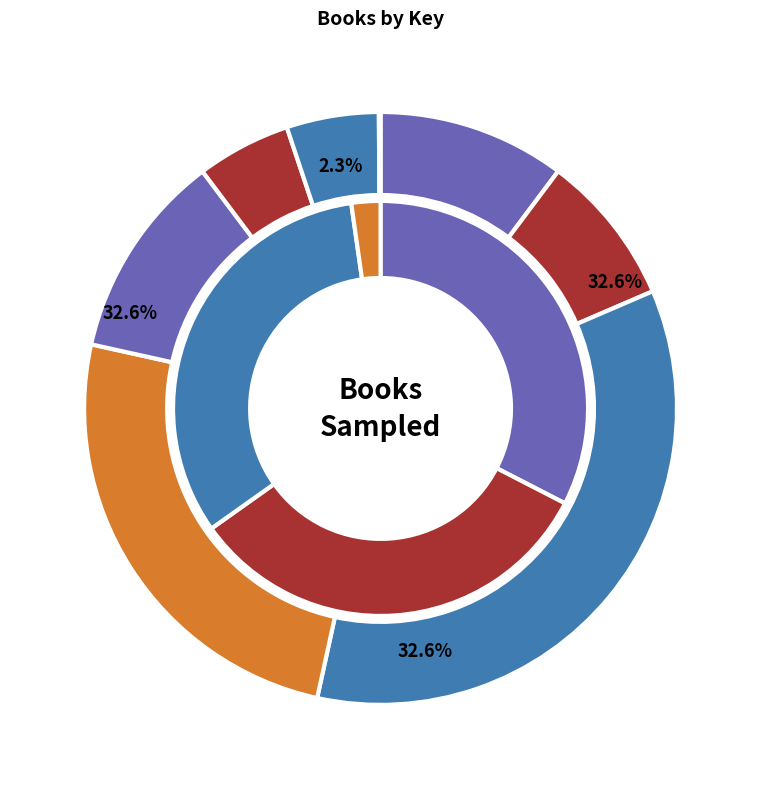

Does George and the Blue Moon represent more than half of the total?

No